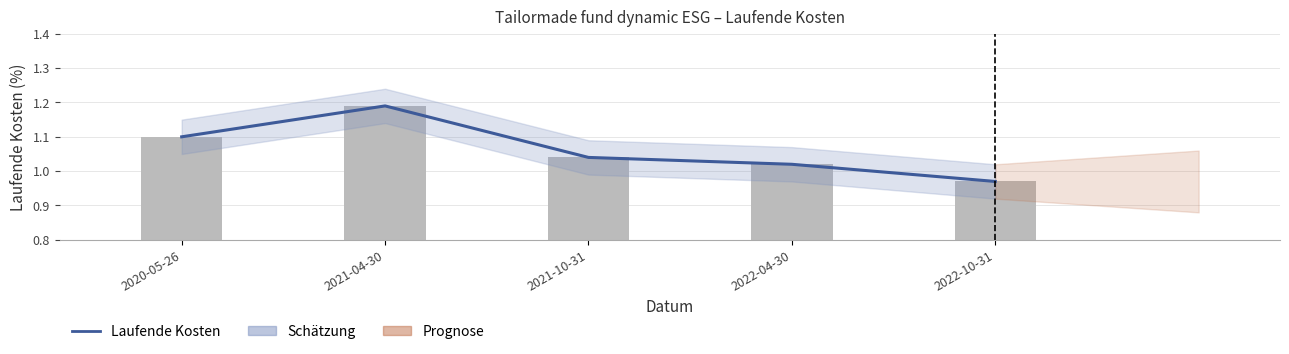

What position from the right is 2021-10-31?

3